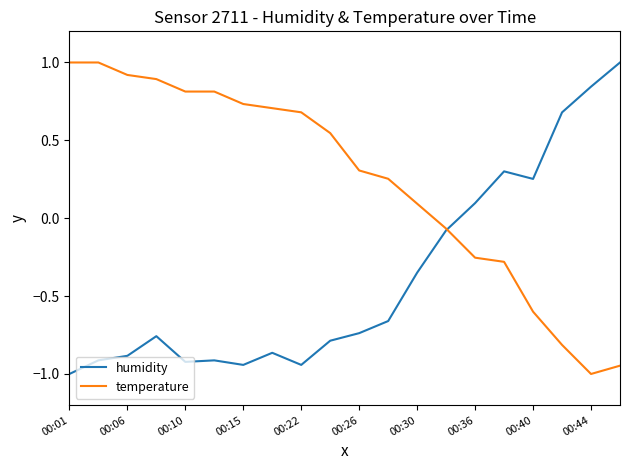

Rank the series by their average value, from lowest to highest.

humidity, temperature